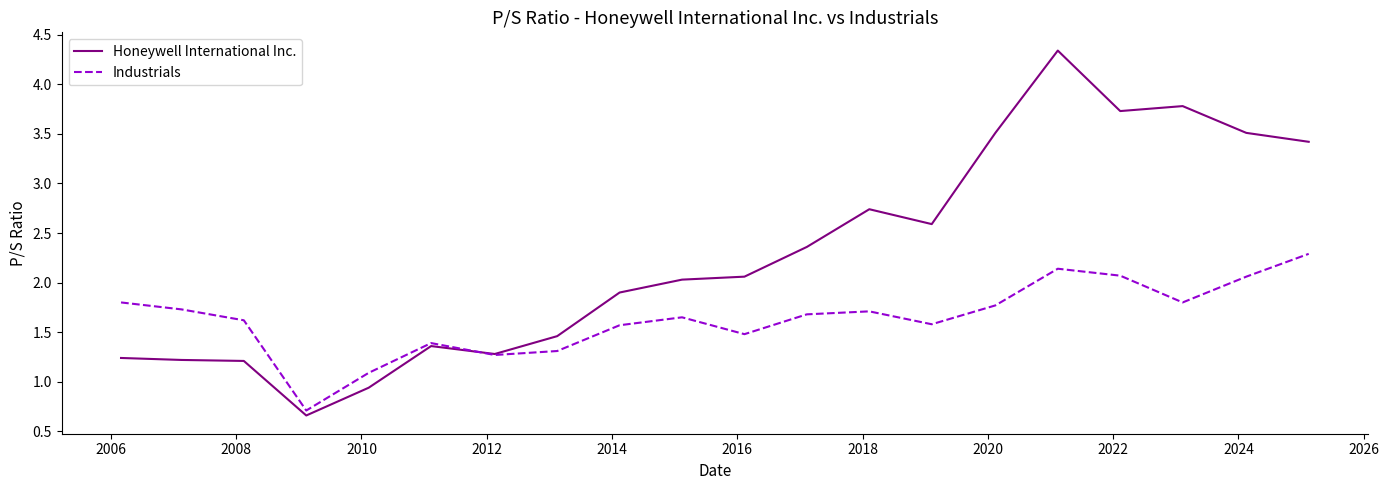

What is the average value of the Honeywell International Inc. series?

2.3